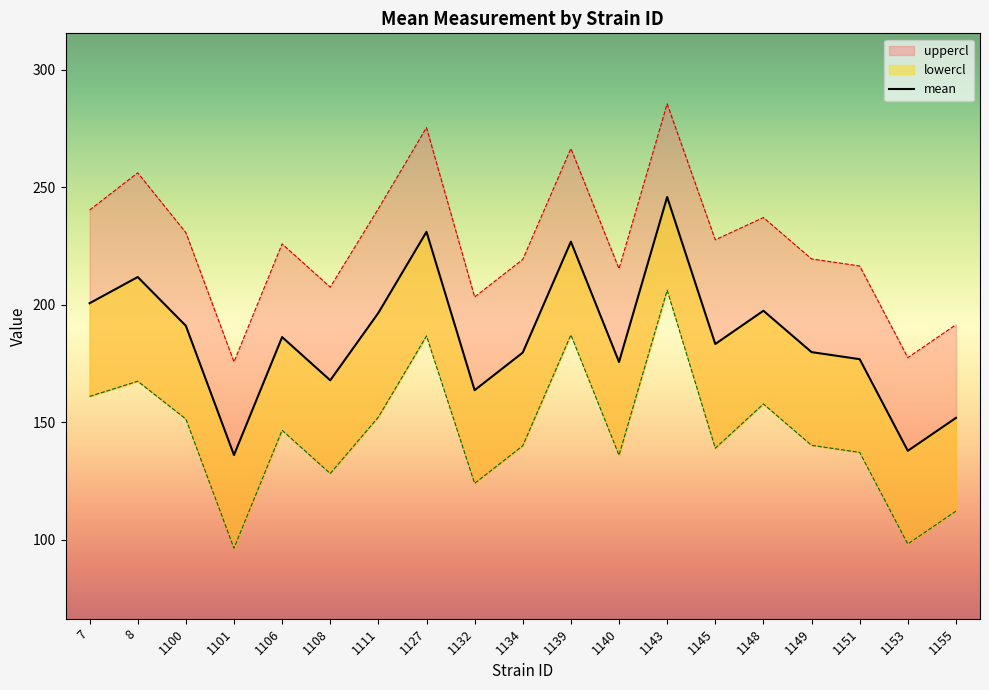

True or false: there are more than 2 points higher than both neighbors.

True